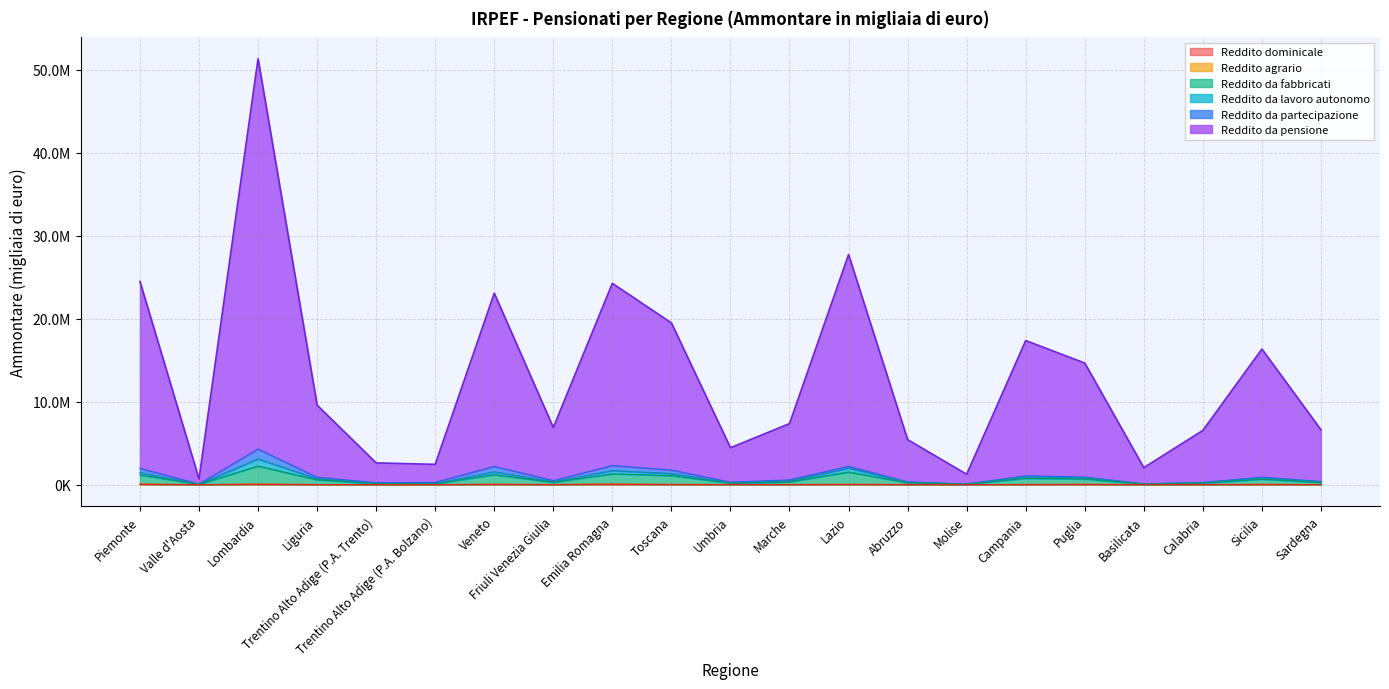

At how many categories does at least one series exceed 28860862?

1